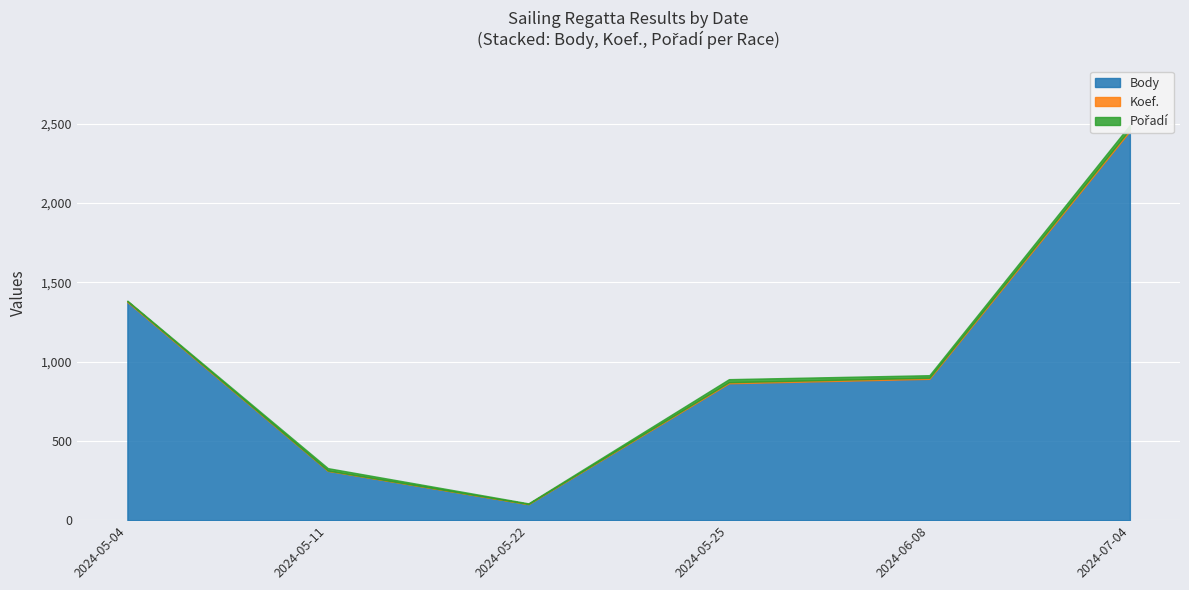

What are all the series names shown in the legend?

Body, Koef., Pořadí